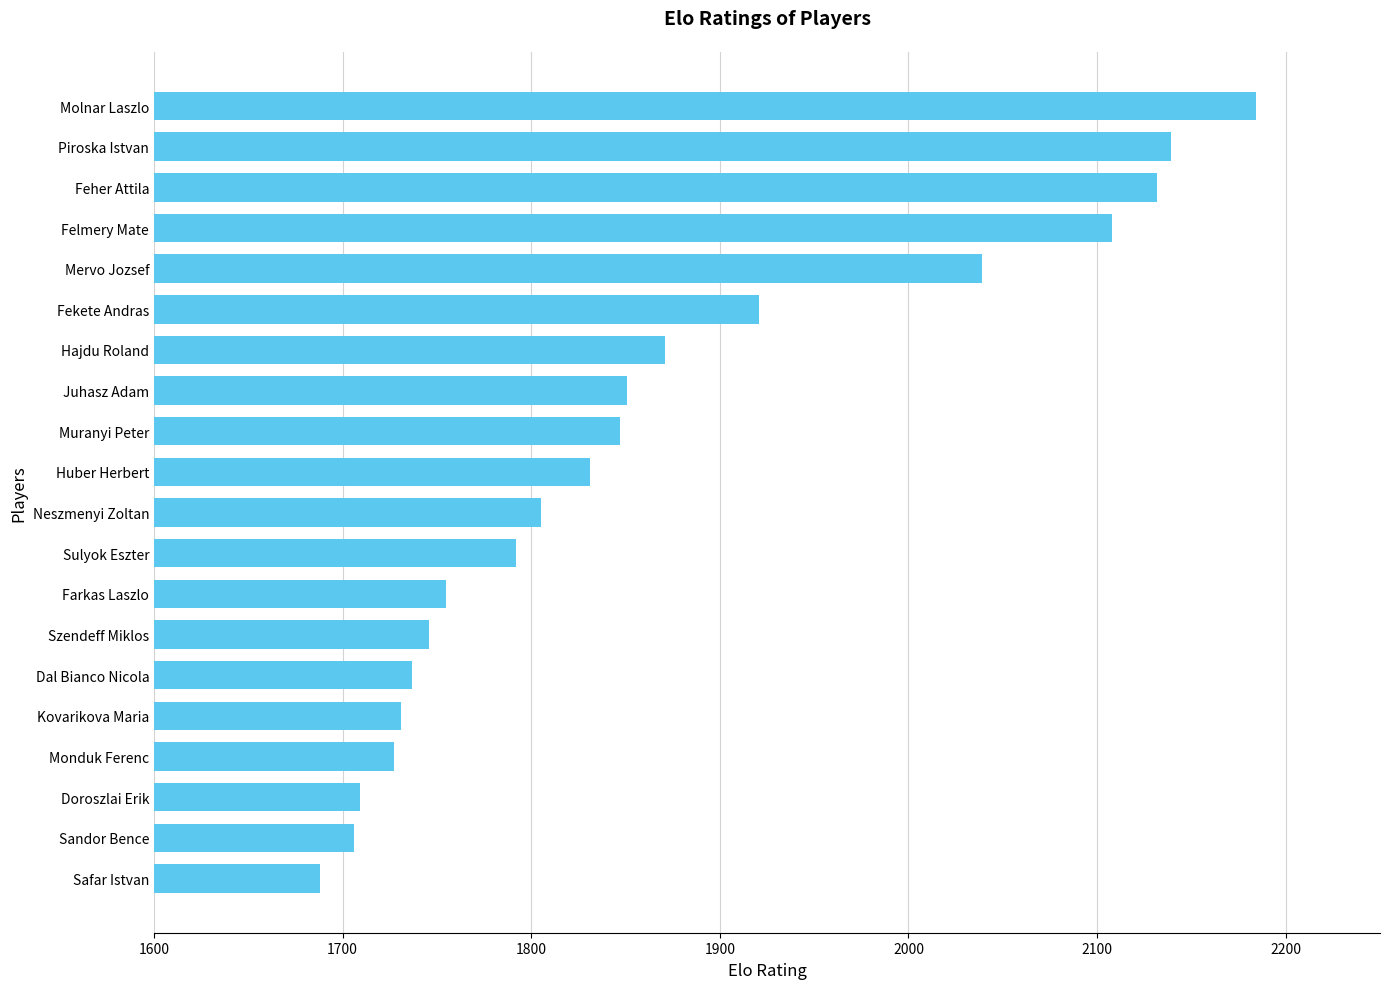

True or false: the data shows 1805 at Neszmenyi Zoltan.

True